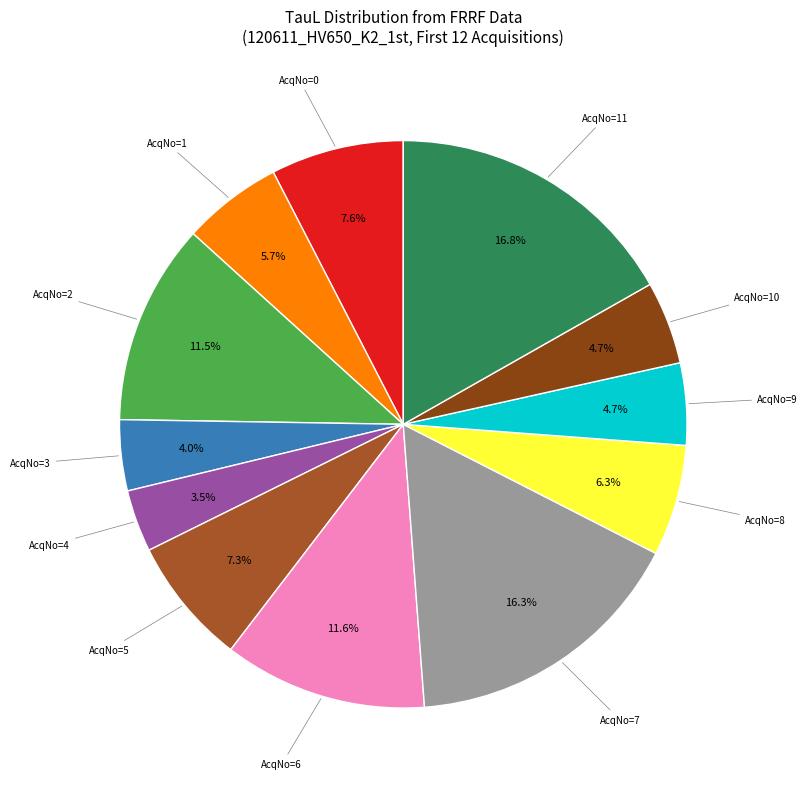

How many segments does this pie chart have?

12